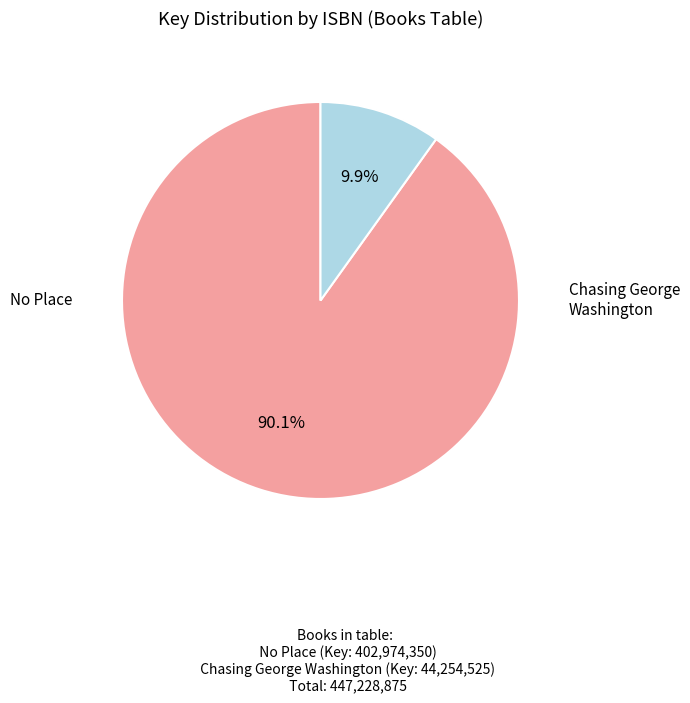

How many slices are in this pie chart?

2